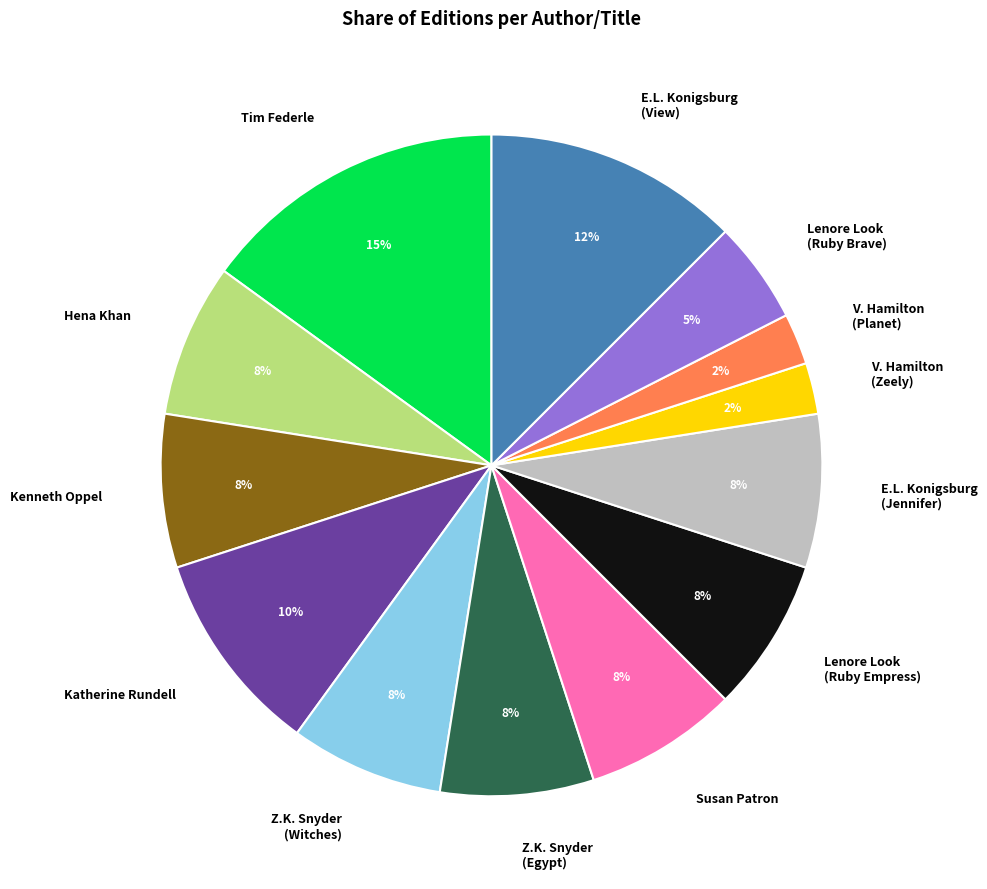

Do Lenore Look (Ruby Brave) and Tim Federle together represent more than half of the pie?

No